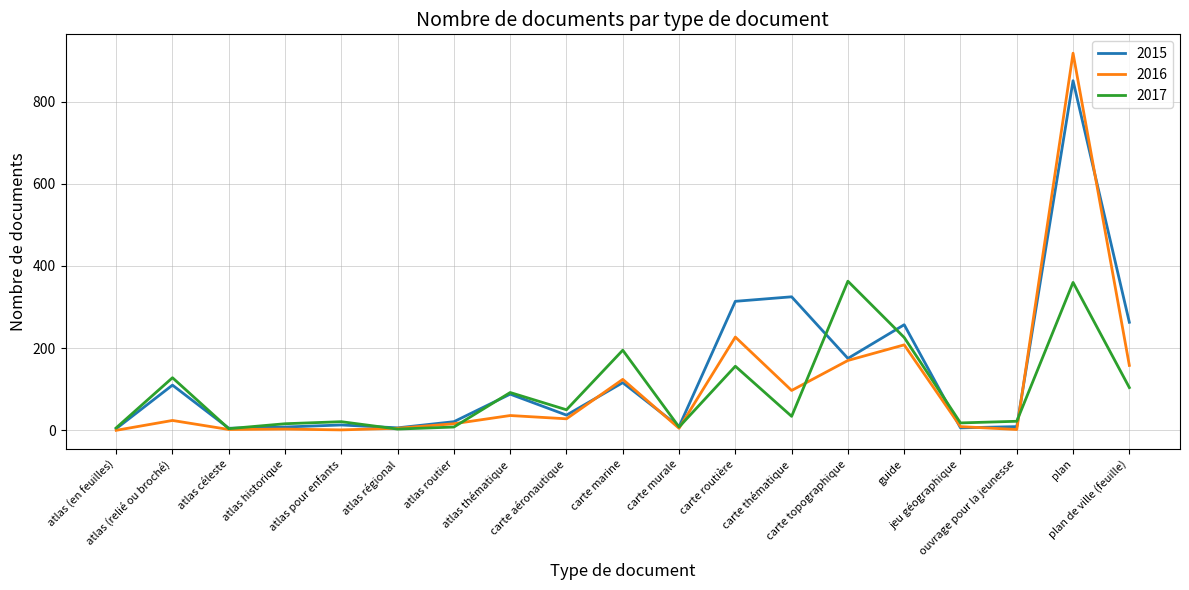

Which series has the largest total across all categories?

2015